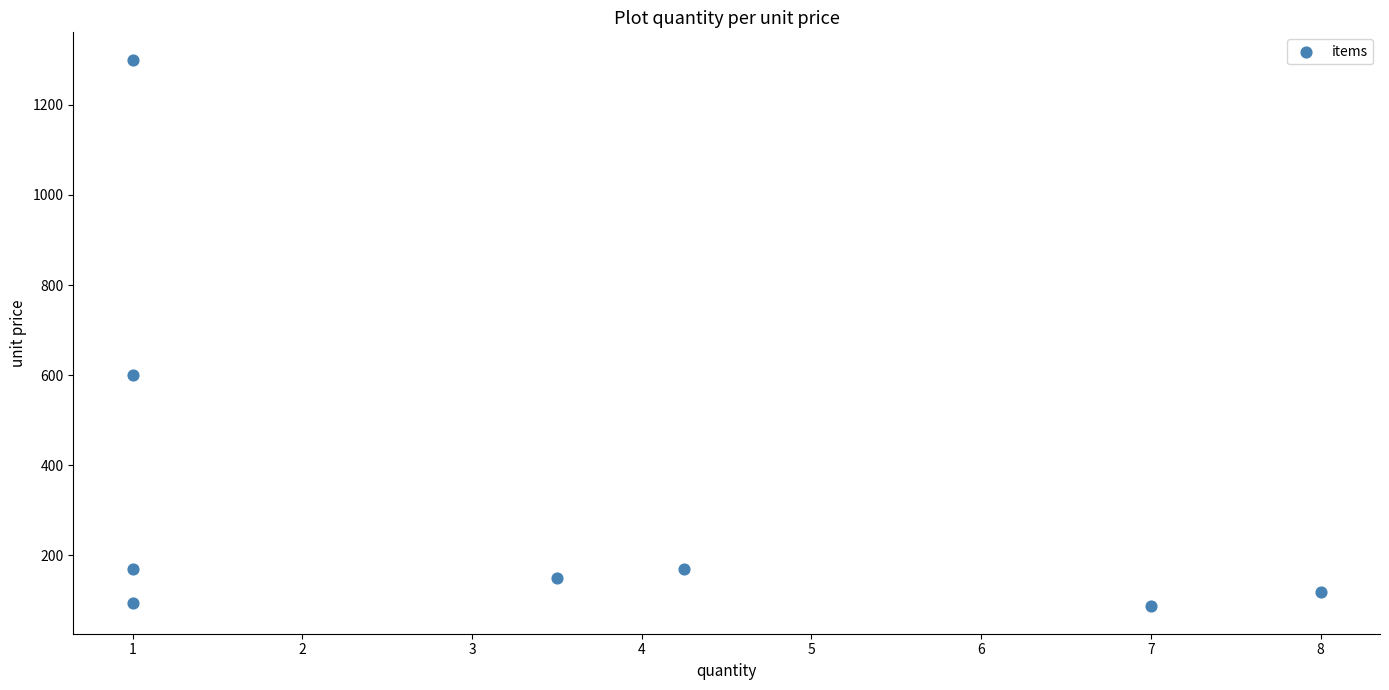

What Y value in the scatter plot is closest to 693?

600